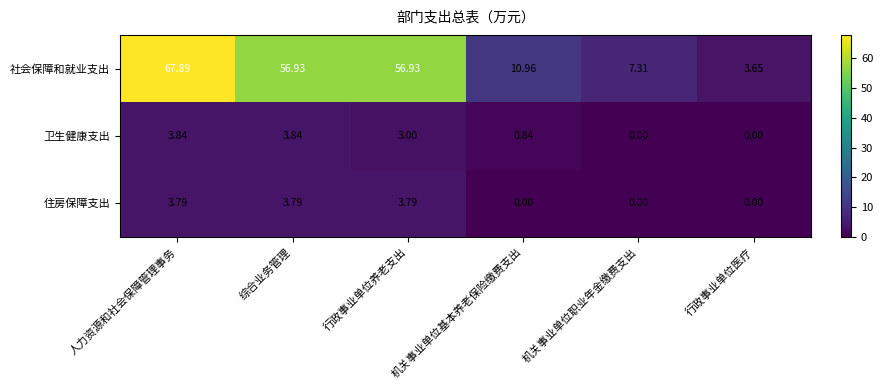

At which category is the sum across all series the highest?

人力资源和社会保障管理事务